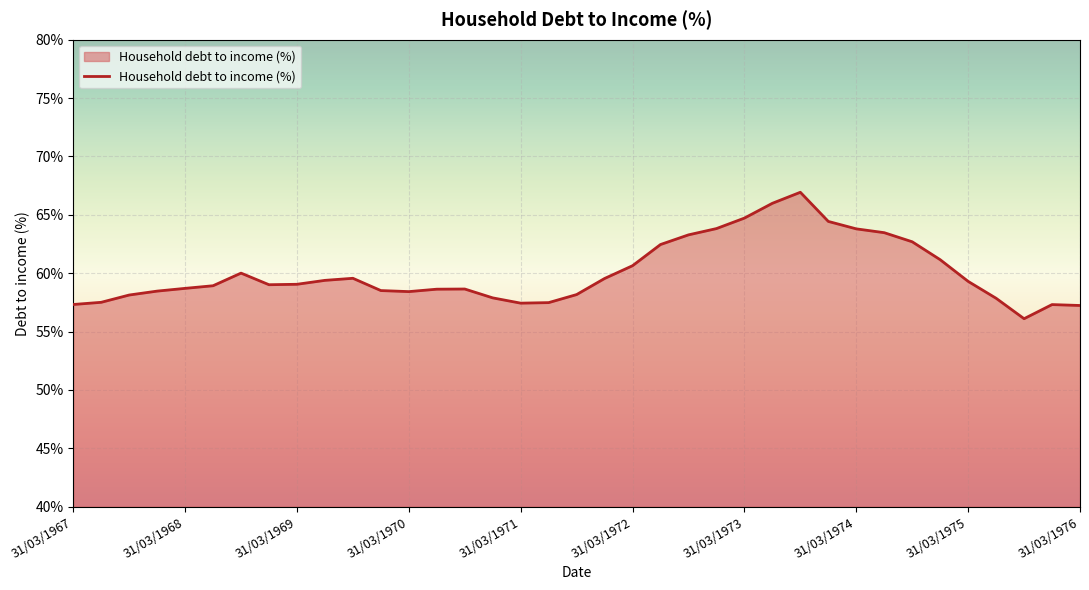

What is the maximum value shown in the chart?

66.9